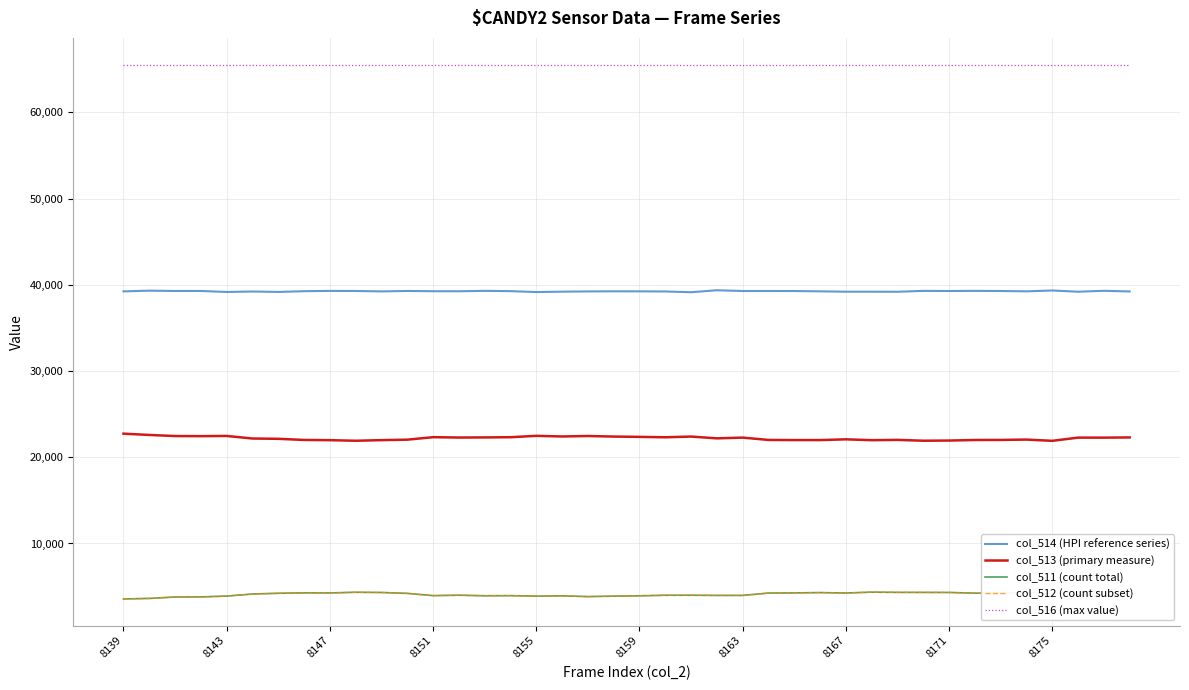

What is the average value of the col_512 (count subset) series?

4079